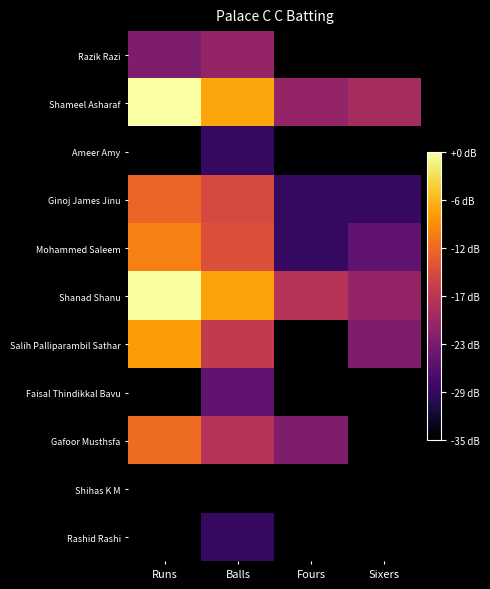

Rank the series by their maximum value, from highest to lowest.

Shameel Asharaf, Shanad Shanu, Salih Palliparambil Sathar, Mohammed Saleem, Gafoor Musthsfa, Ginoj James Jinu, Razik Razi, Faisal Thindikkal Bavu, Ameer Amy, Rashid Rashi, Shihas K M